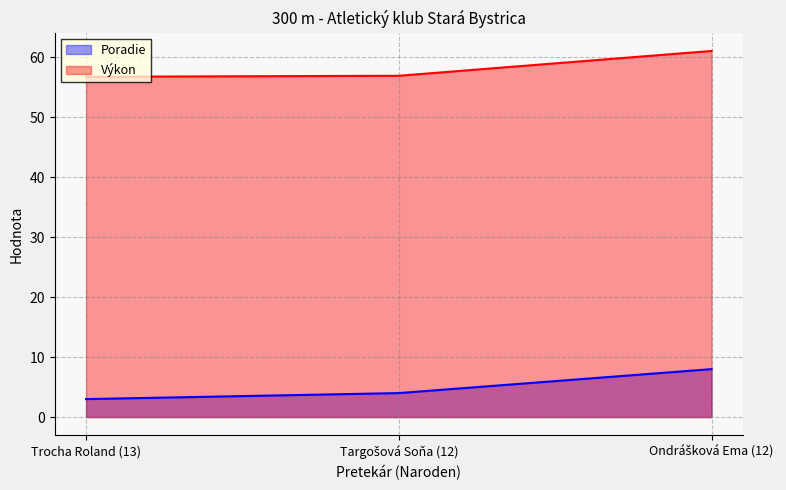

What is the spread (max minus min) of values at Trocha Roland (13)?

53.8